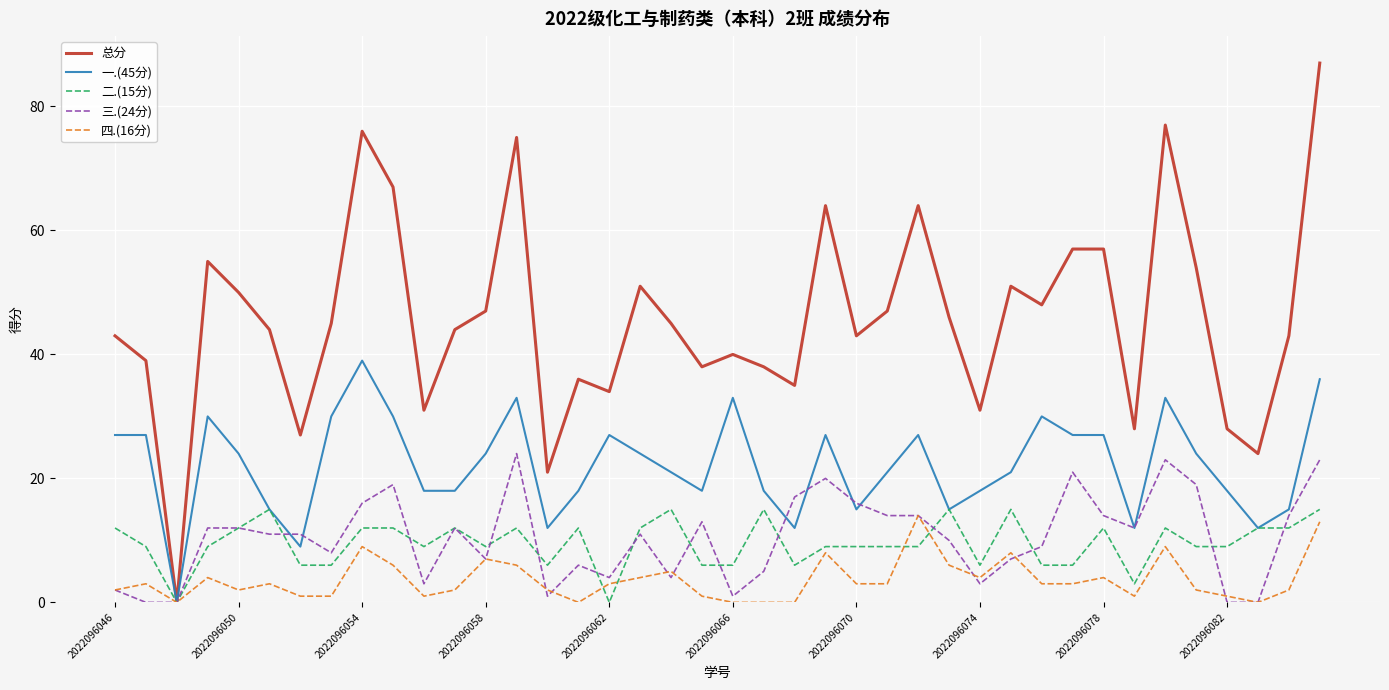

Which series has the largest total across all categories?

总分